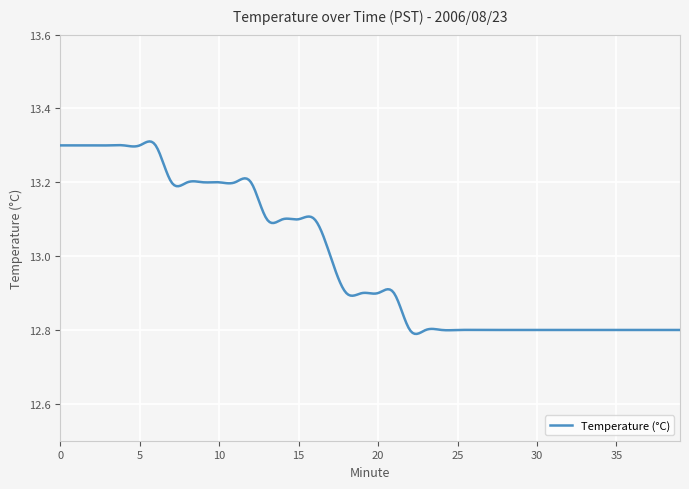

True or false: there are more than 0 points higher than both neighbors.

True